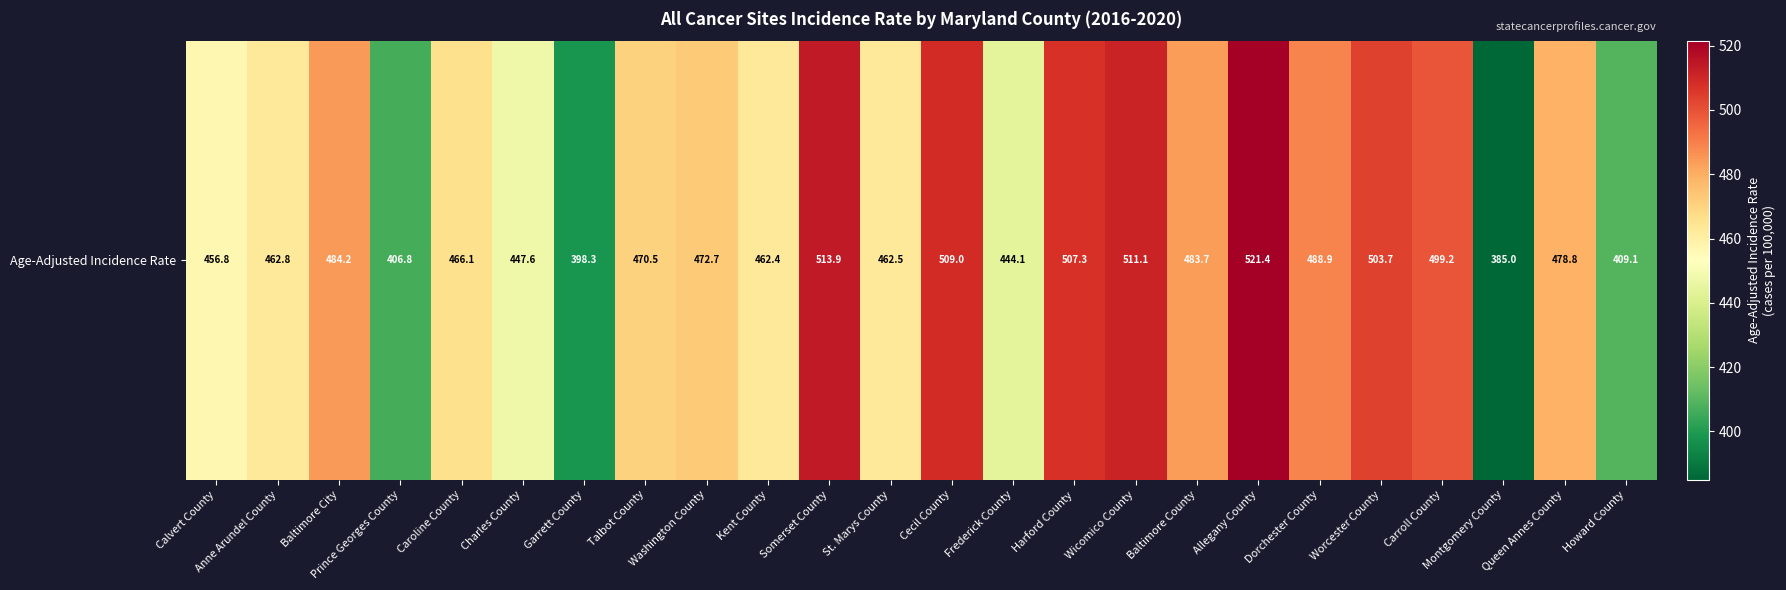

The value at St. Marys County is 462.5. True or false?

True